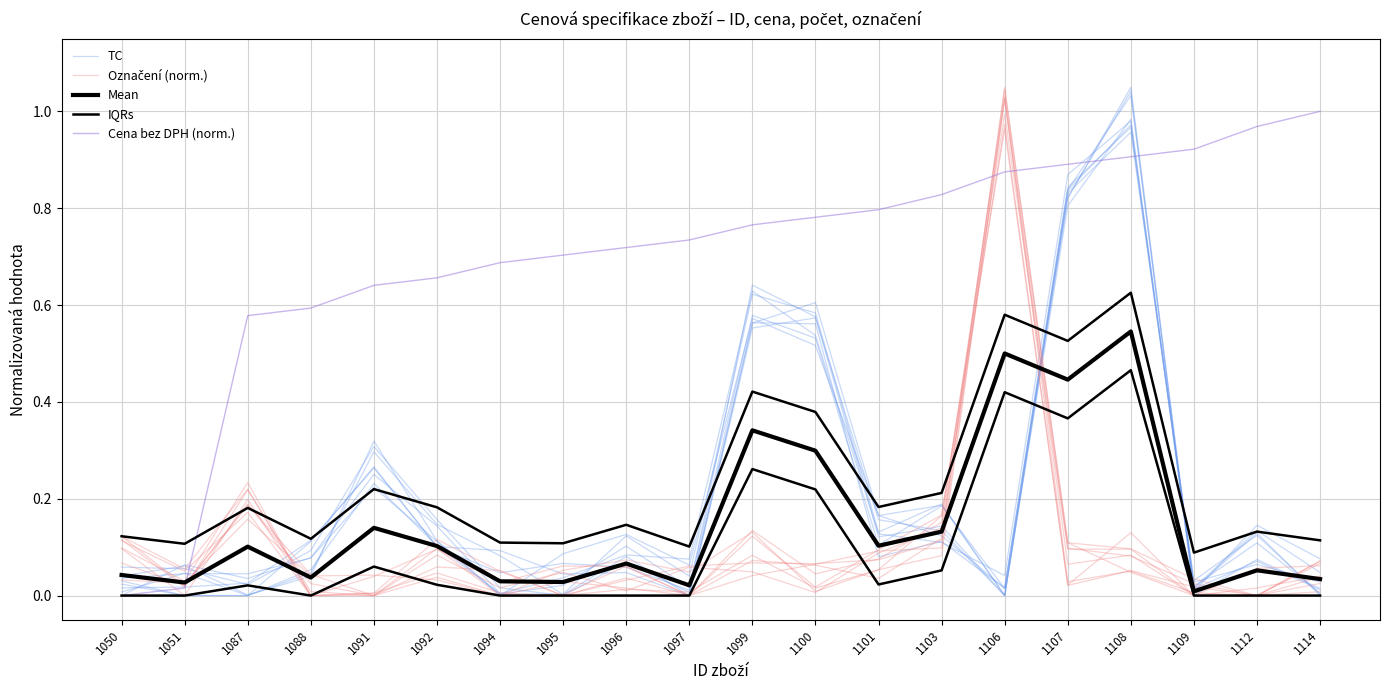

At which label is Mean closest to 0?

1109